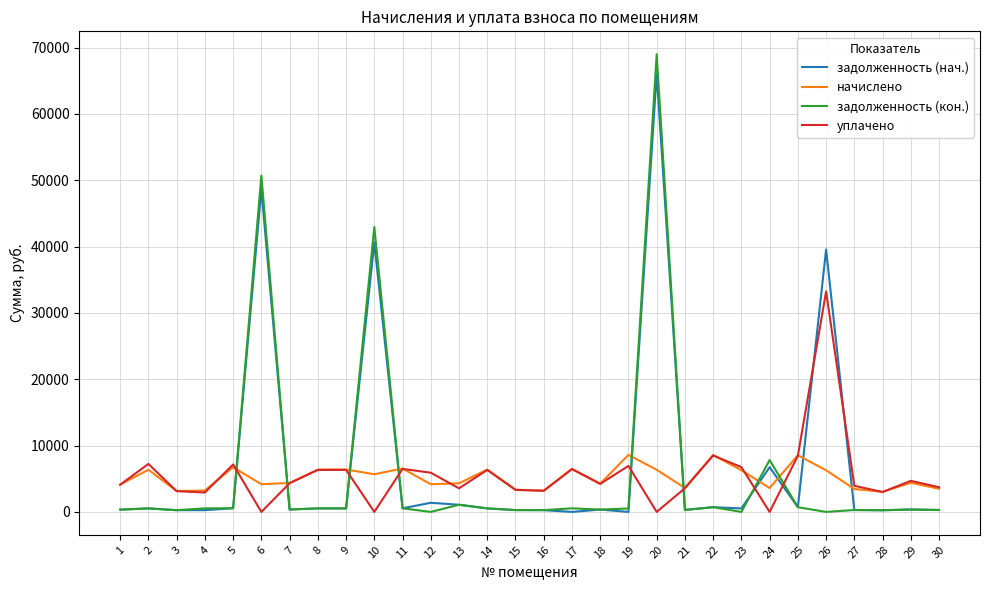

Is the value of задолженность (кон.) at 2 greater than the value of начислено at 9?

No